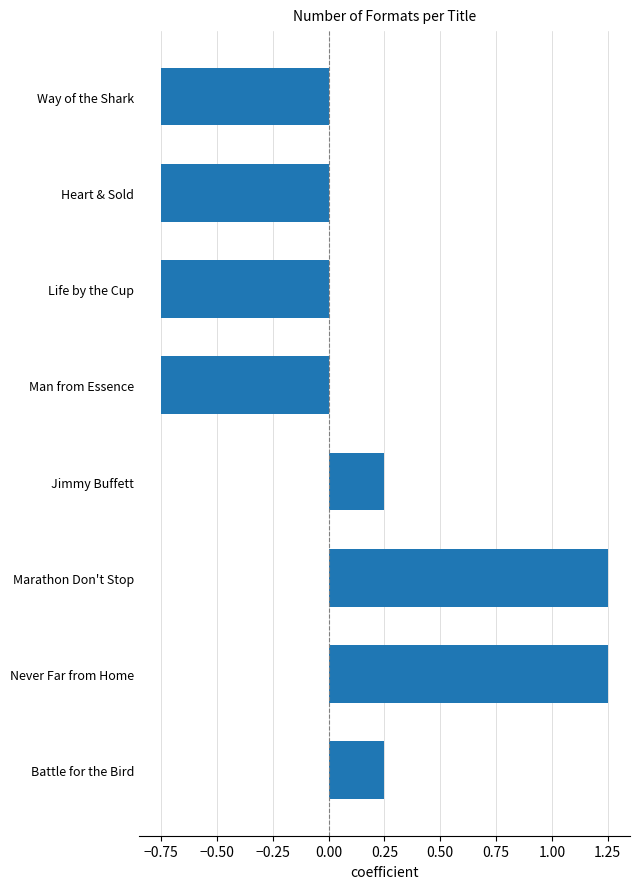

What is the change in value from Jimmy Buffett to Man from Essence?

-1.0